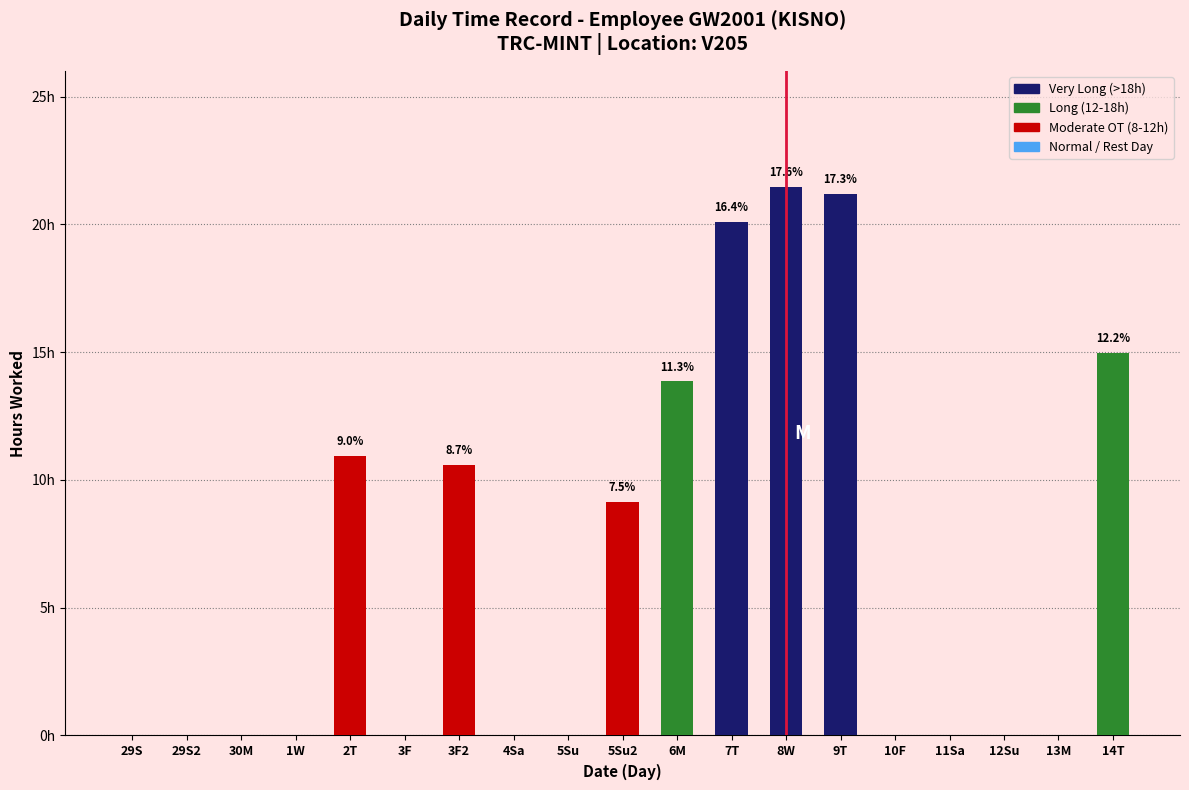

Reading left to right, transcribe all the data shown in this chart.

0.0	0.0	0.0	0.0	10.9	0.0	10.6	0.0	0.0	9.1	13.9	20.1	21.5	21.2	0.0	0.0	0.0	0.0	15.0